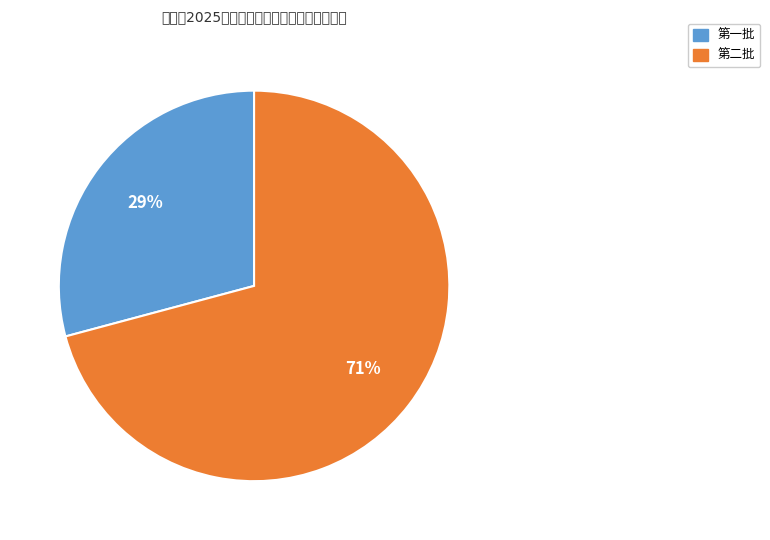

To the nearest percent, what percentage of the pie is 第二批?

71%